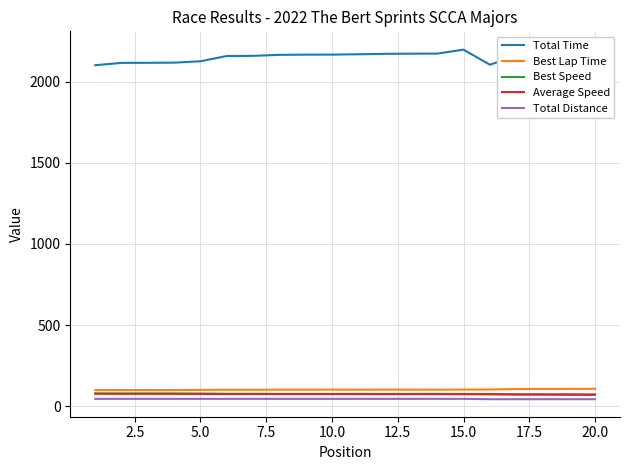

How many lines are shown in the chart?

5